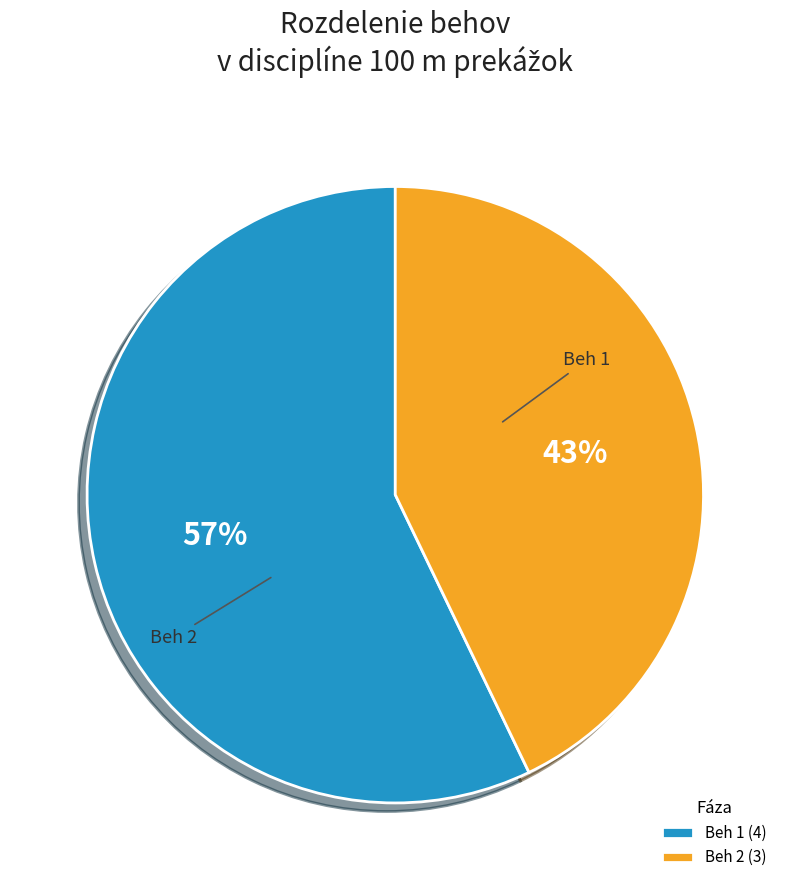

To the nearest percent, what is the average slice percentage?

50%